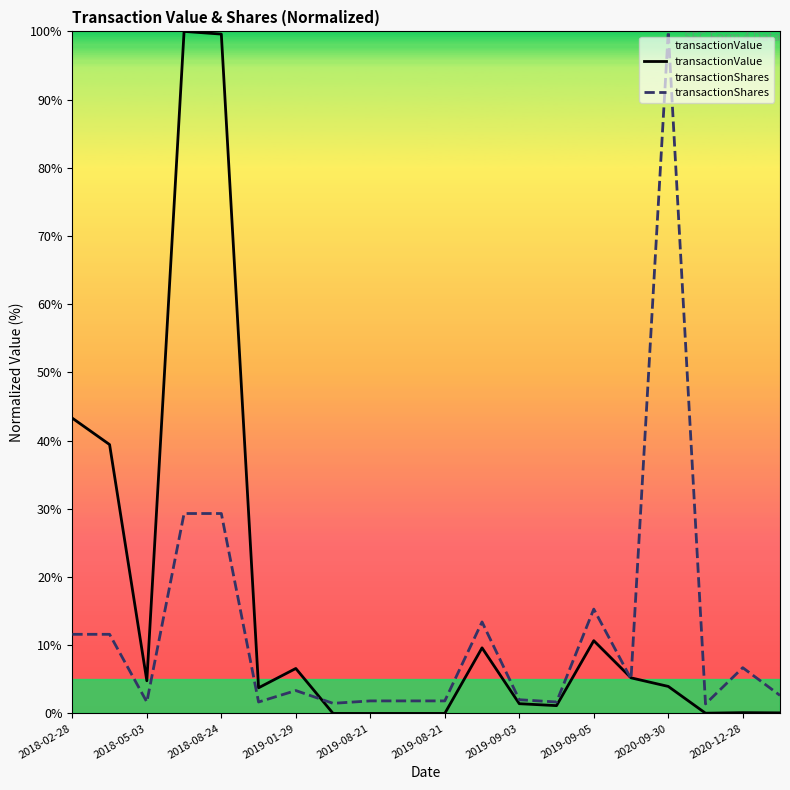

At which category does transactionValue reach its first local valley?

2018-05-03